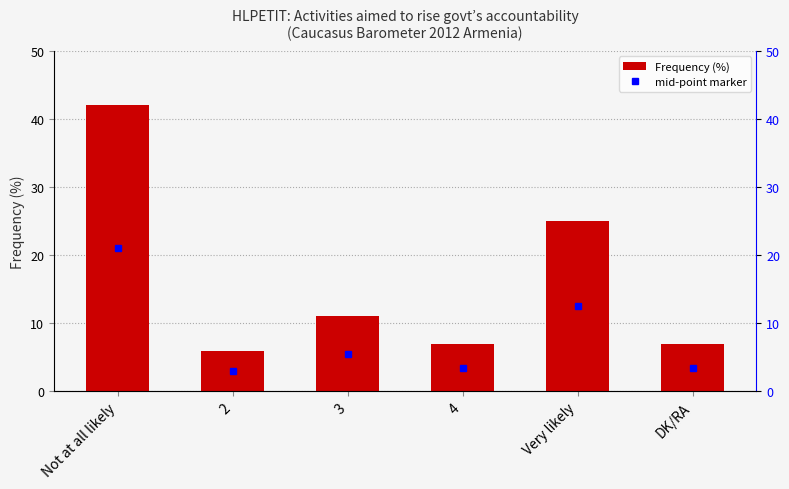

What is the difference between the values at 4 and 3?

4